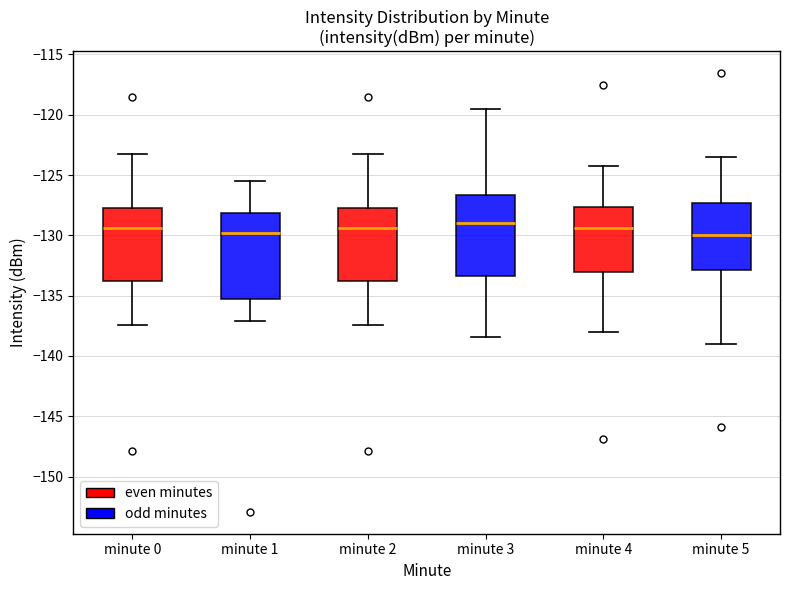

Reading left to right, read every box against the y-axis: the position of its median line, the range the box covers, and the ends of its whiskers. The values are not printed on the chart, so give them approximately, as read against the axis.

minute 0: median -129.5, box -134.0 to -127.5, whiskers -137.5 to -123.5
minute 1: median -130.0, box -135.0 to -128.0, whiskers -137.0 to -125.5
minute 2: median -129.5, box -134.0 to -127.5, whiskers -137.5 to -123.5
minute 3: median -129.0, box -133.5 to -126.5, whiskers -138.5 to -119.5
minute 4: median -129.5, box -133.0 to -127.5, whiskers -138.0 to -124.5
minute 5: median -130.0, box -133.0 to -127.5, whiskers -139.0 to -123.5